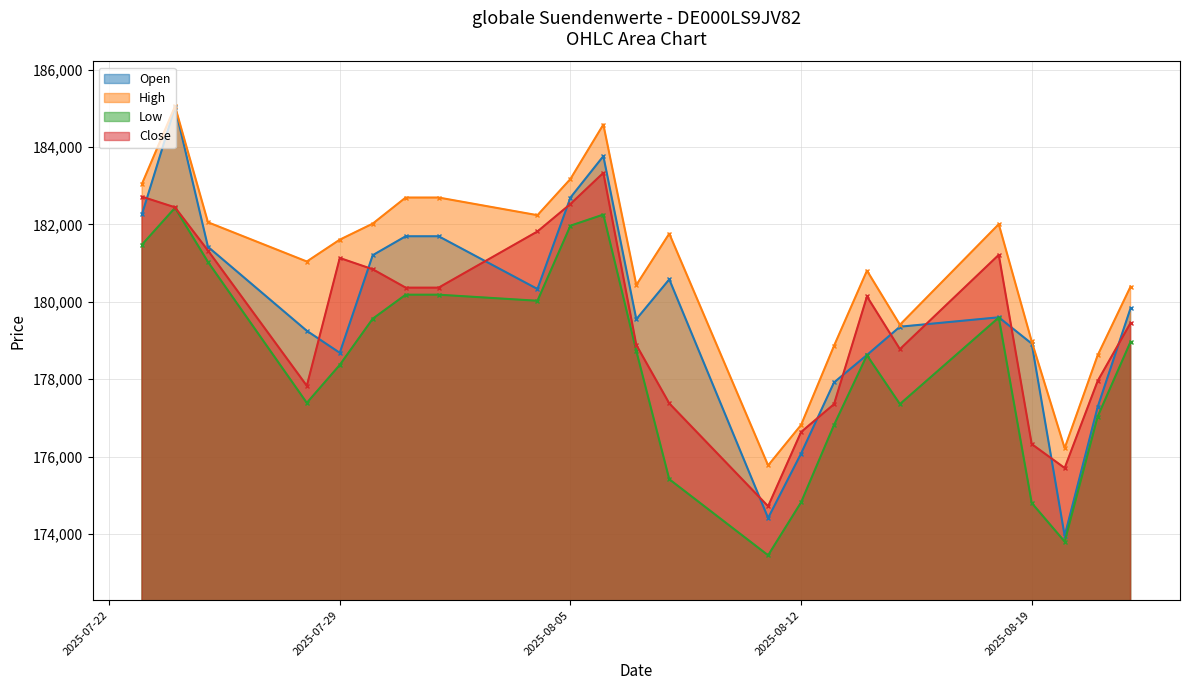

Is the value of High at 07.08.2025 greater than the value of Open at 23.07.2025?

No